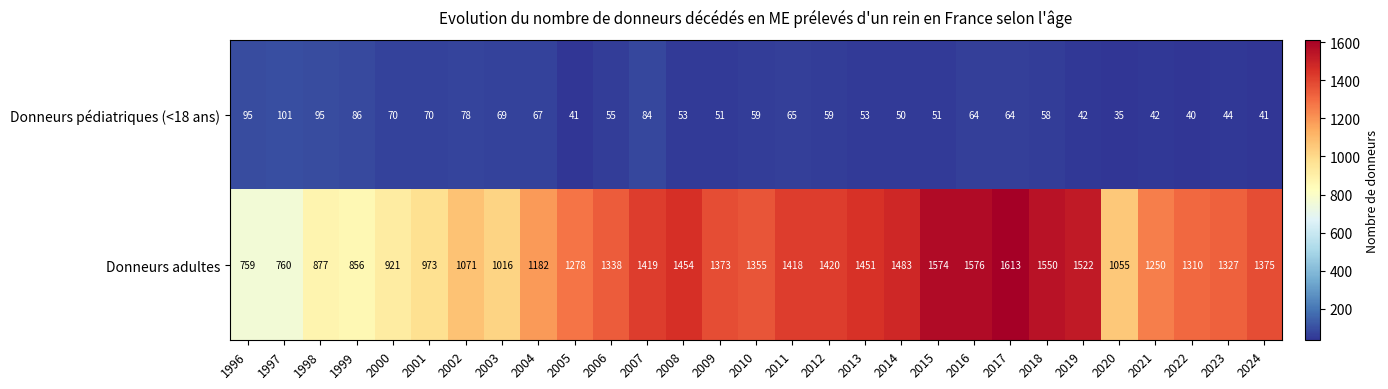

List the series in order of their peak value, highest first.

Donneurs adultes, Donneurs pédiatriques (<18 ans)